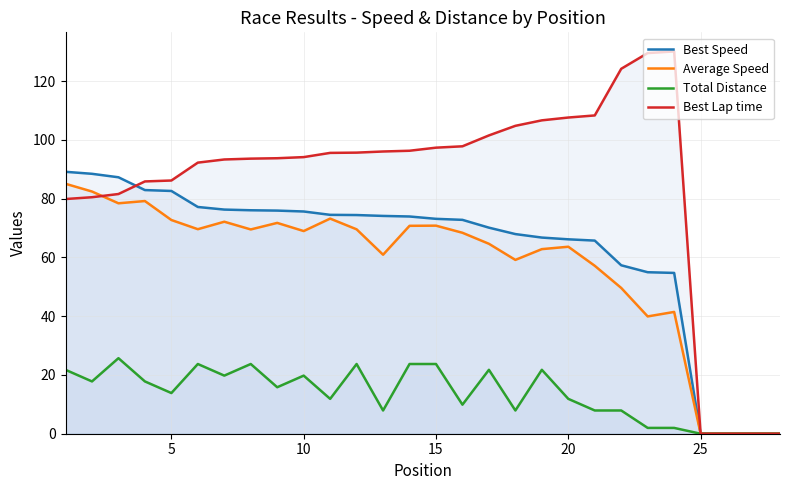

Which series has the largest total across all categories?

Best Lap time